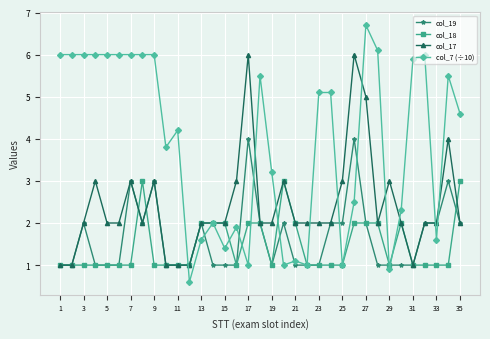

Does the chart have visible grid lines?

Yes